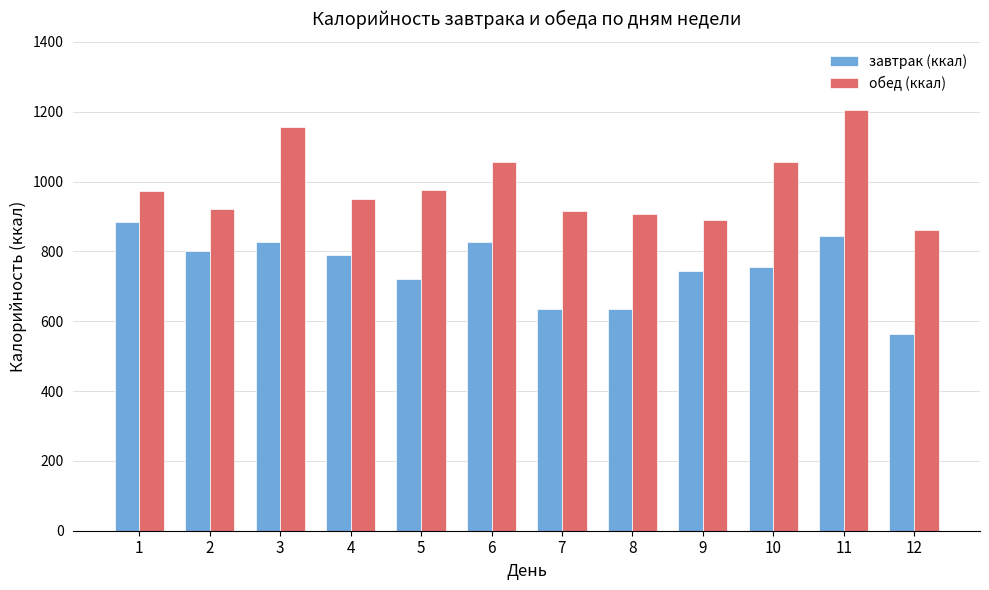

Which series has the widest spread of values?

обед (ккал)